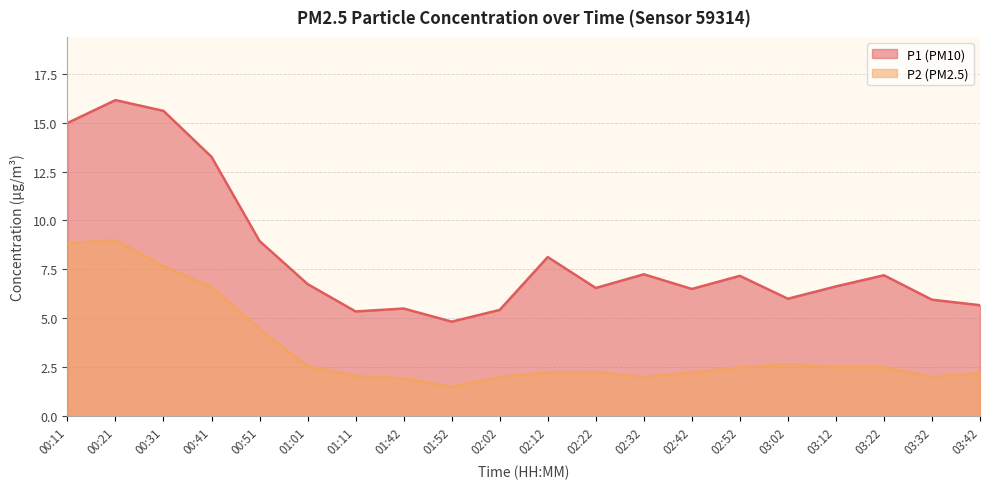

At which label does P1 first exceed 6?

00:11